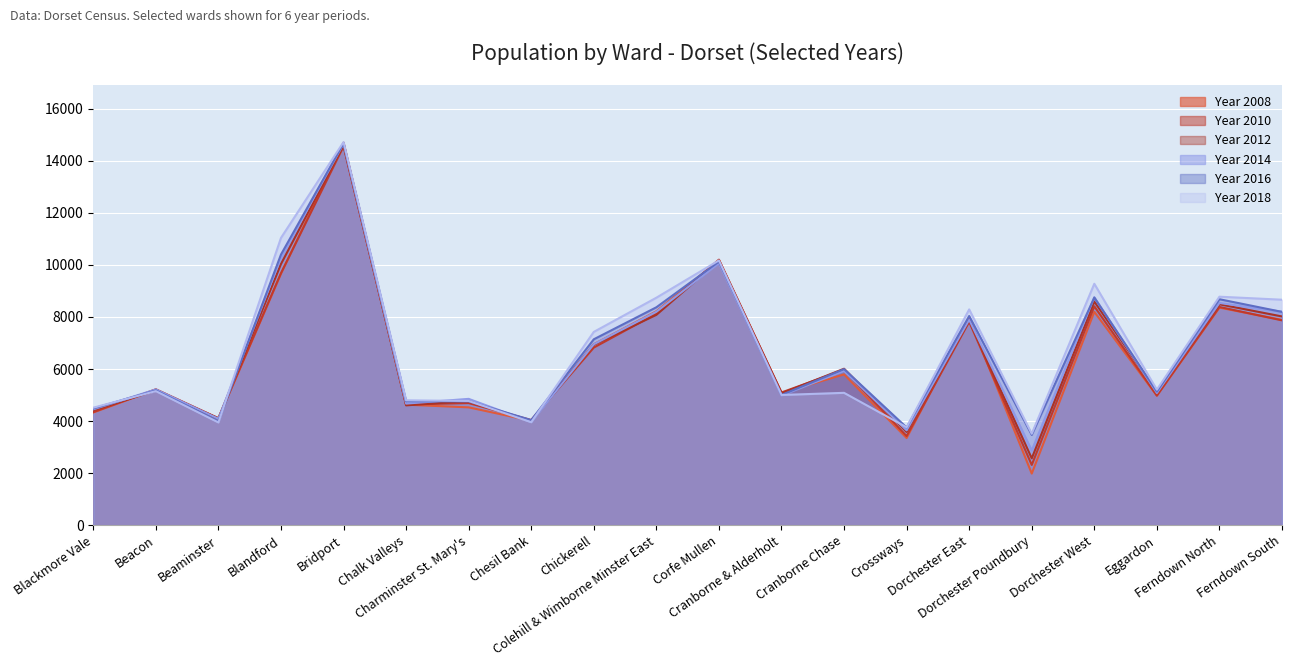

What is the maximum value for Year 2016?

14678